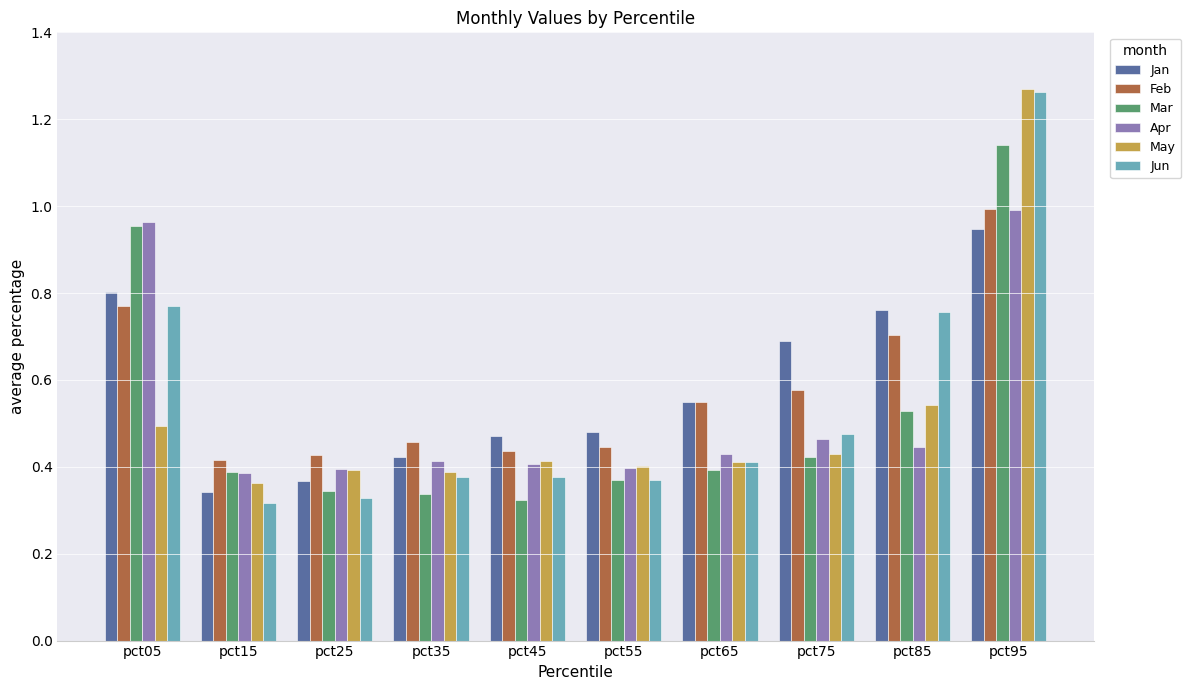

At which category does the chart reach its peak across all series?

pct95